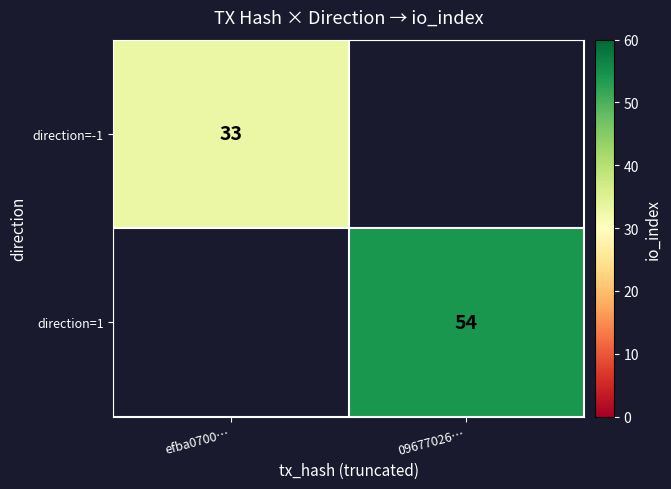

True or false: direction=1 has a value of 54 at 09677026….

True